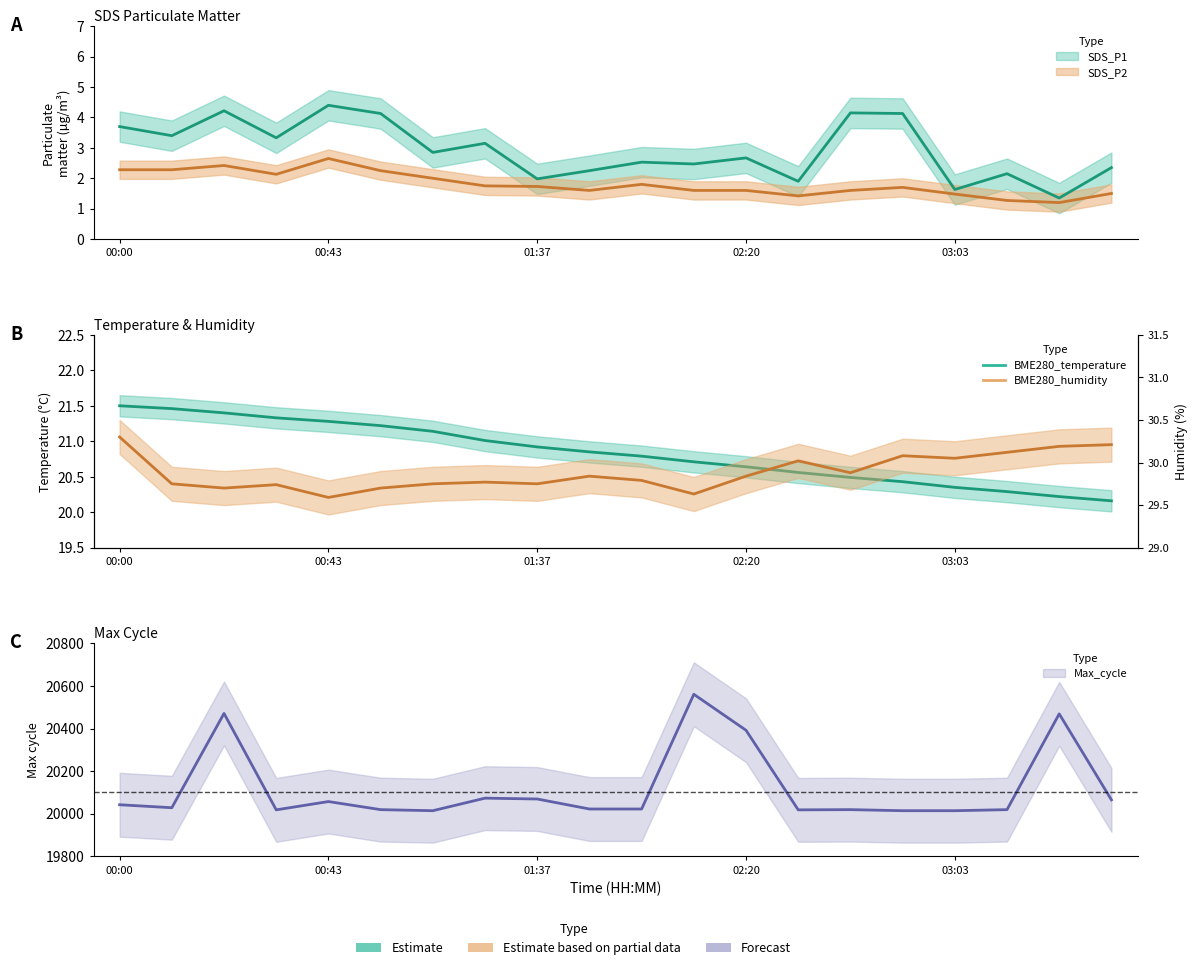

At which label is BME280_humidity closest to 29?

00:43